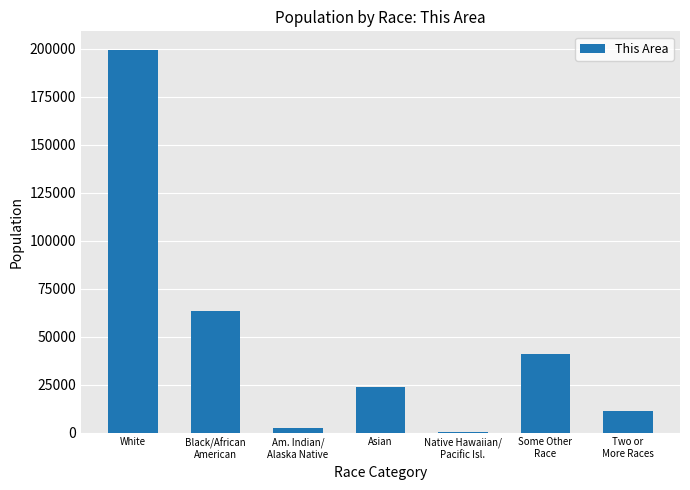

What is the maximum value shown in the chart?

199108